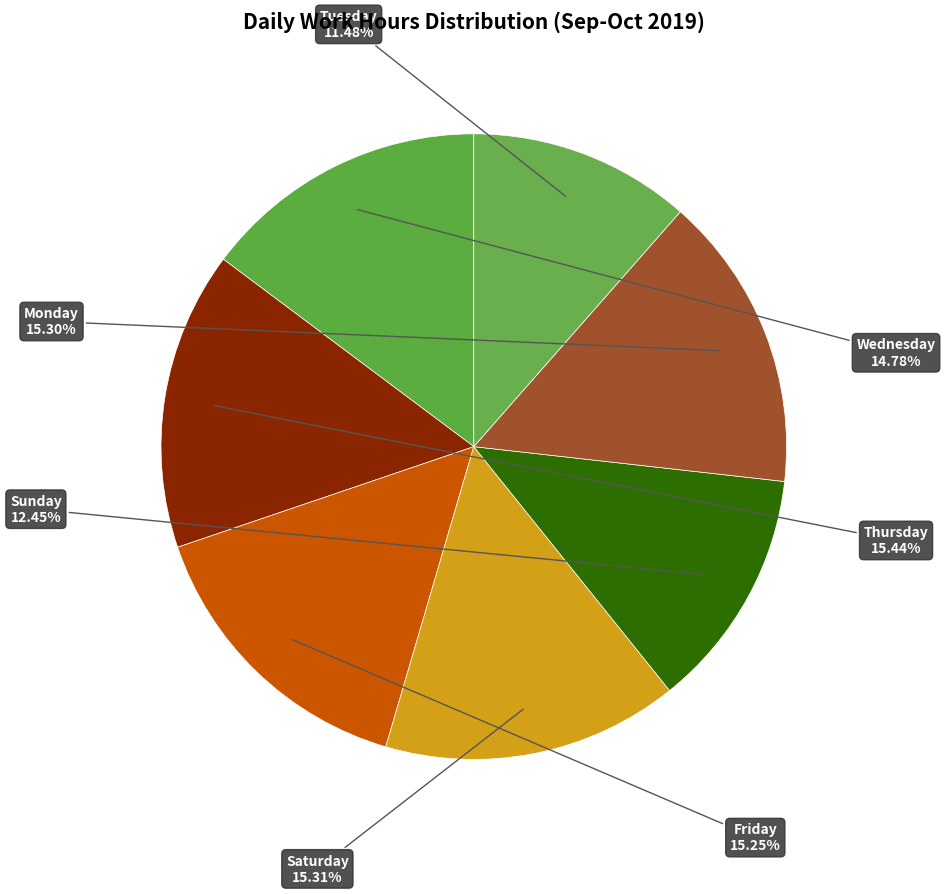

How many slices are in this pie chart?

7